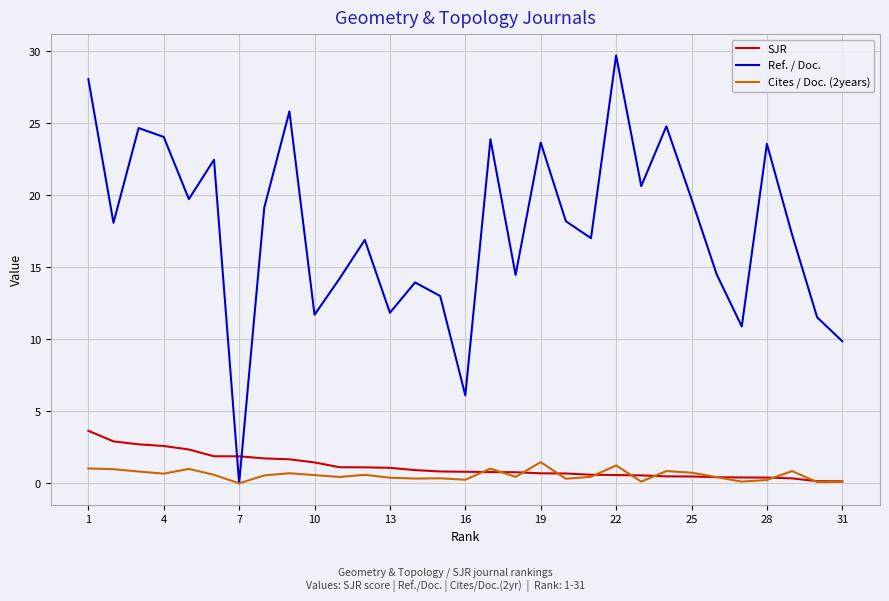

True or false: SJR and Cites / Doc. (2years) cross at least once.

True